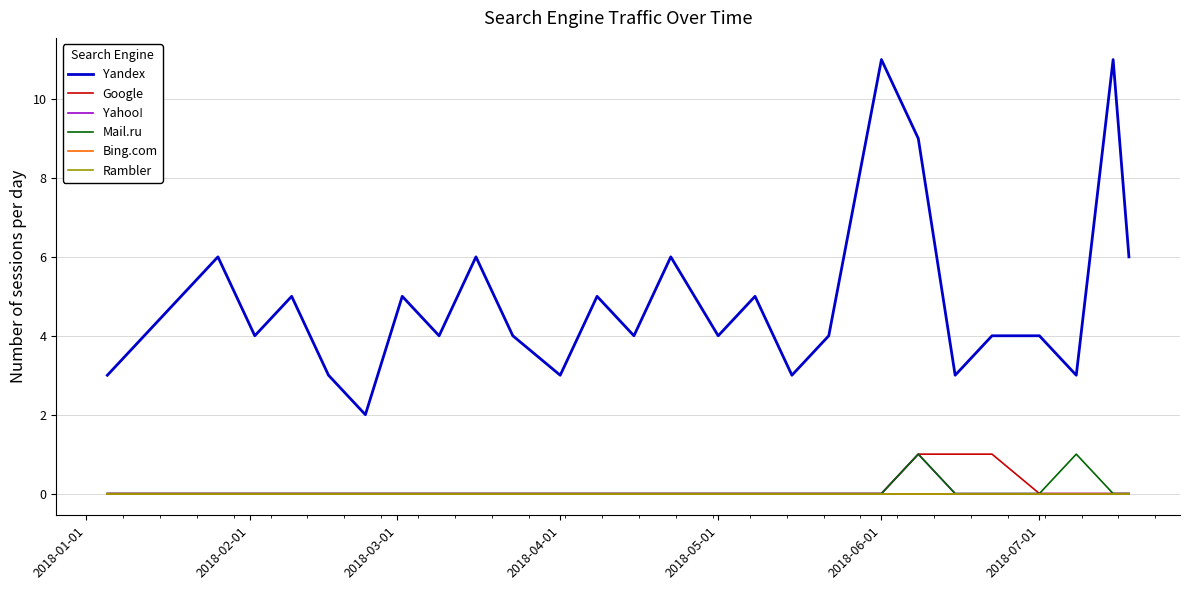

Is this an area chart (filled region under the line)?

No